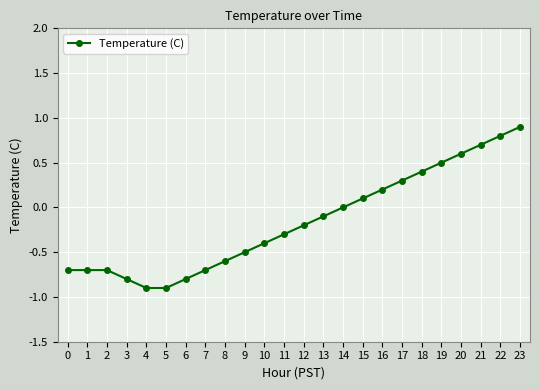

What is the value of the 16th point from the left?

0.1